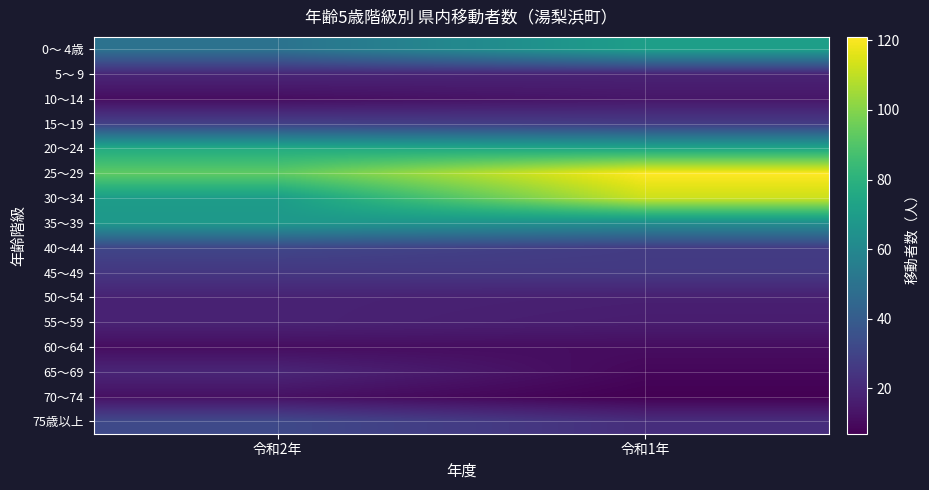

At 令和1年, list the series in order from largest to smallest.

25～29, 30～34, 20～24, 0～ 4歳, 35～39, 15～19, 40～44, 45～49, 75歳以上, 5～ 9, 50～54, 55～59, 10～14, 60～64, 65～69, 70～74